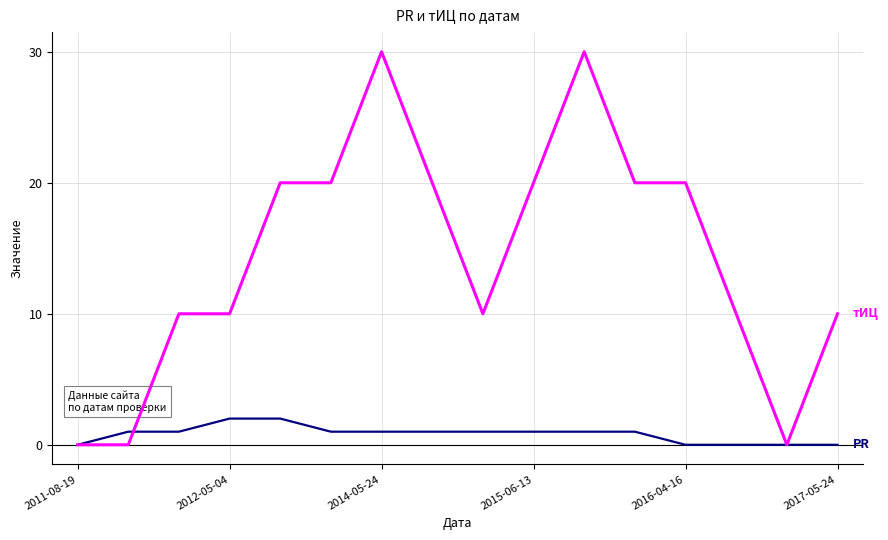

What is the maximum value shown in the chart?

30